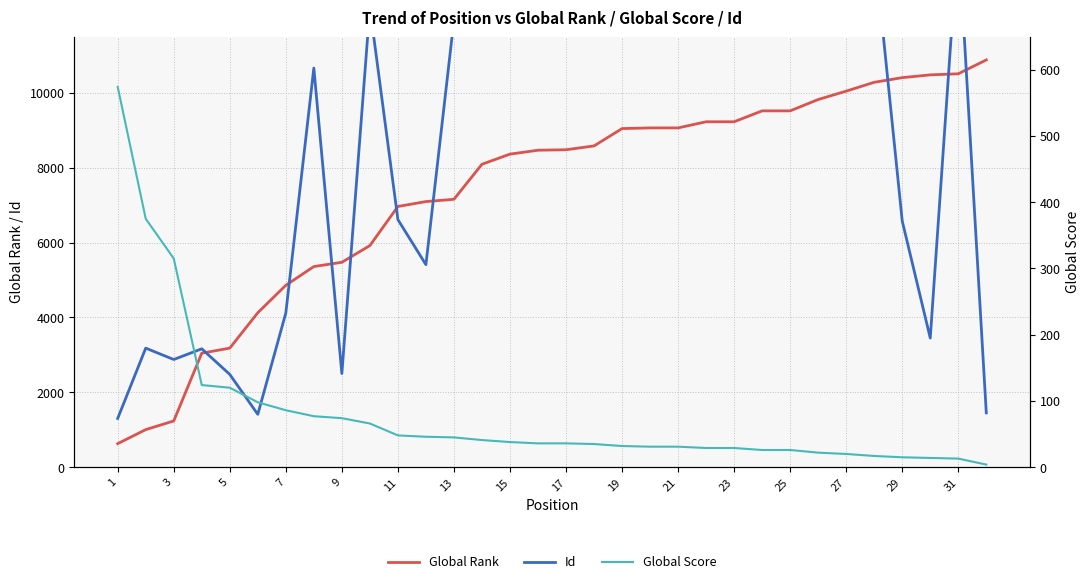

What is the minimum value for Global Rank?

629